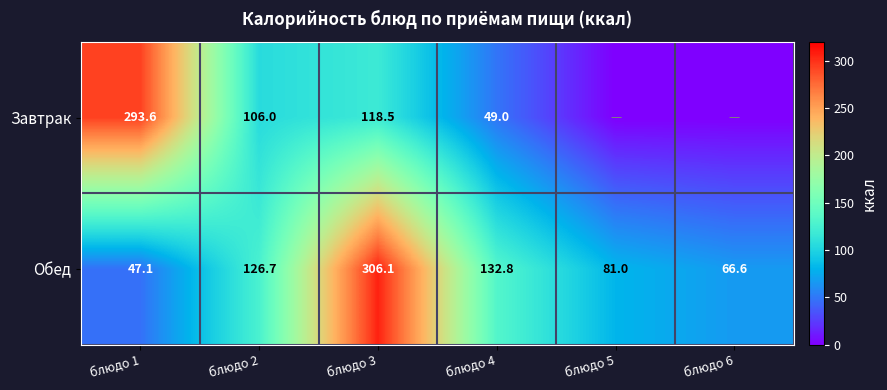

What is the difference between the highest and lowest values at блюдо 4?

83.8